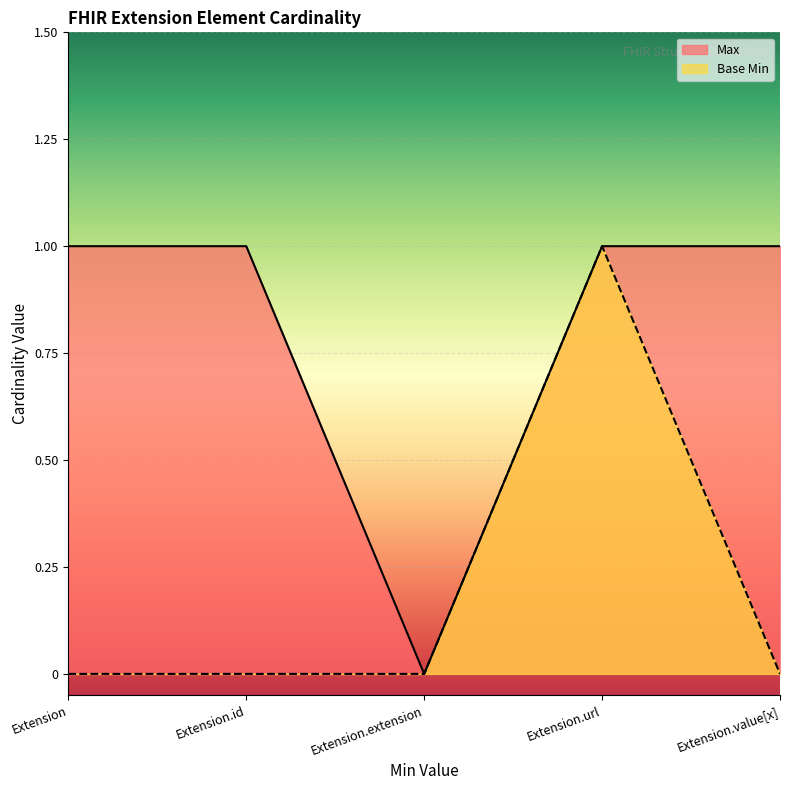

The value of Max at Extension.id is 1. True or false?

True